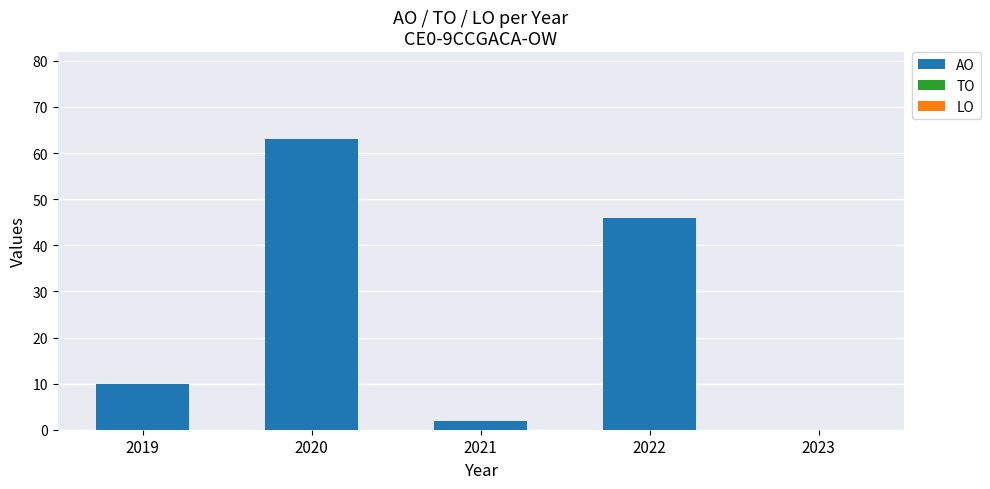

True or false: the data shows 15 at 2019.

False